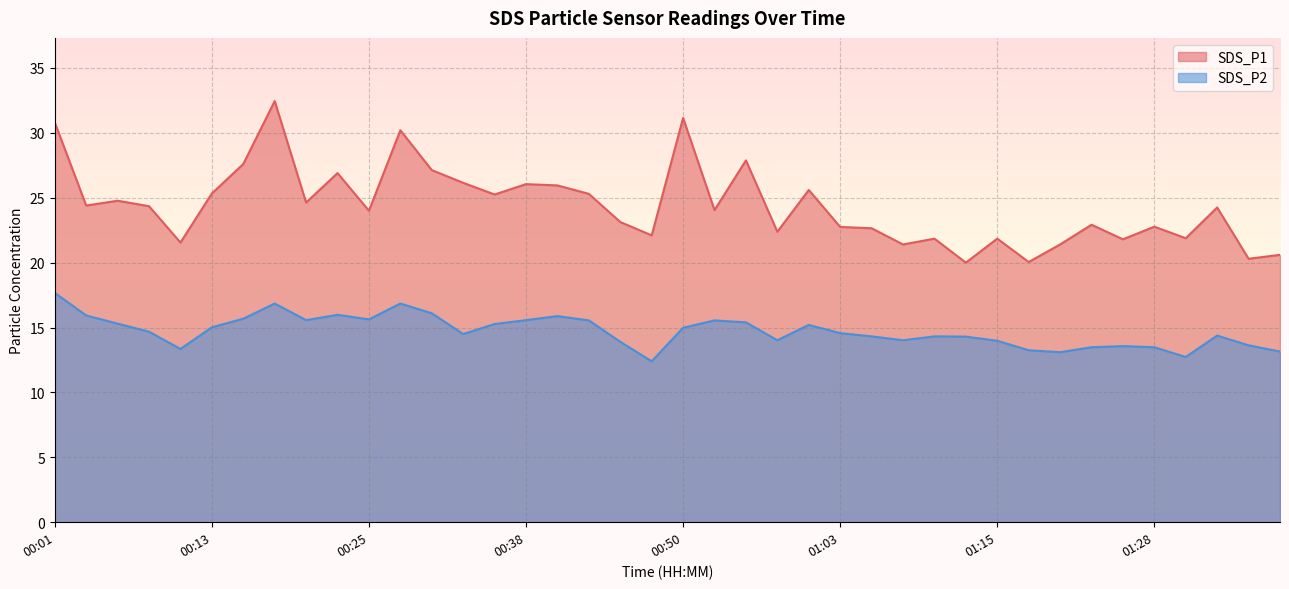

Between 00:45 and 01:35, which series saw the biggest shift?

SDS_P1